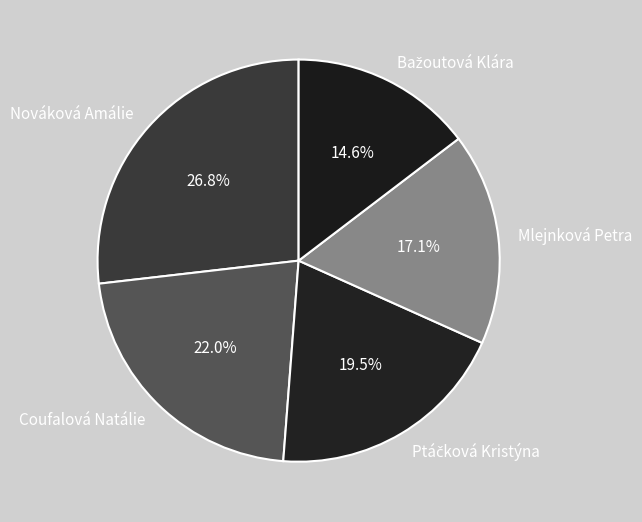

What is the total percentage of Nováková Amálie and Coufalová Natálie?

48.8%